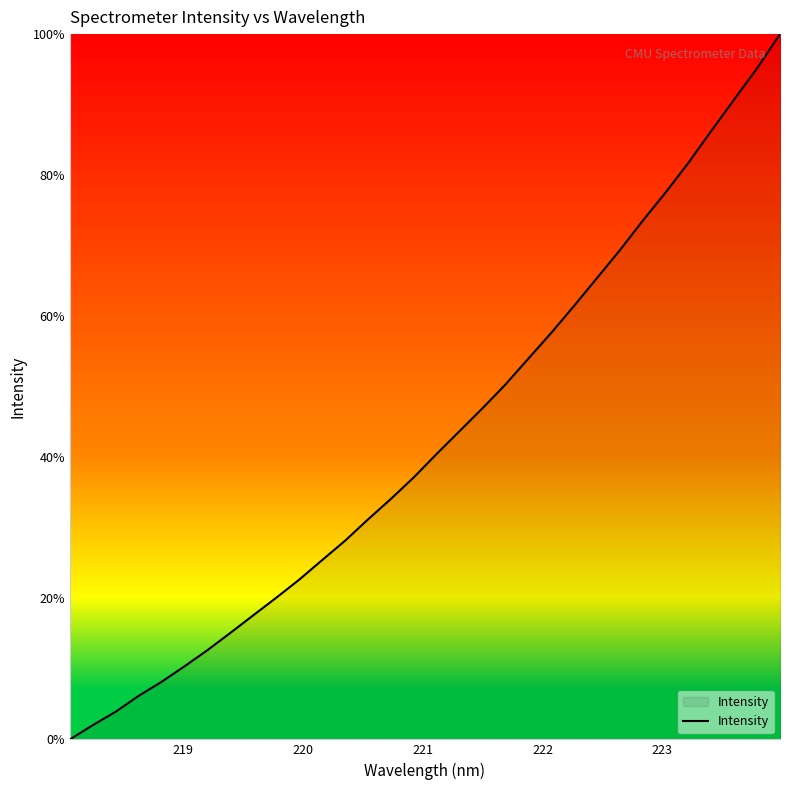

What is the sum of all values?

1369.0